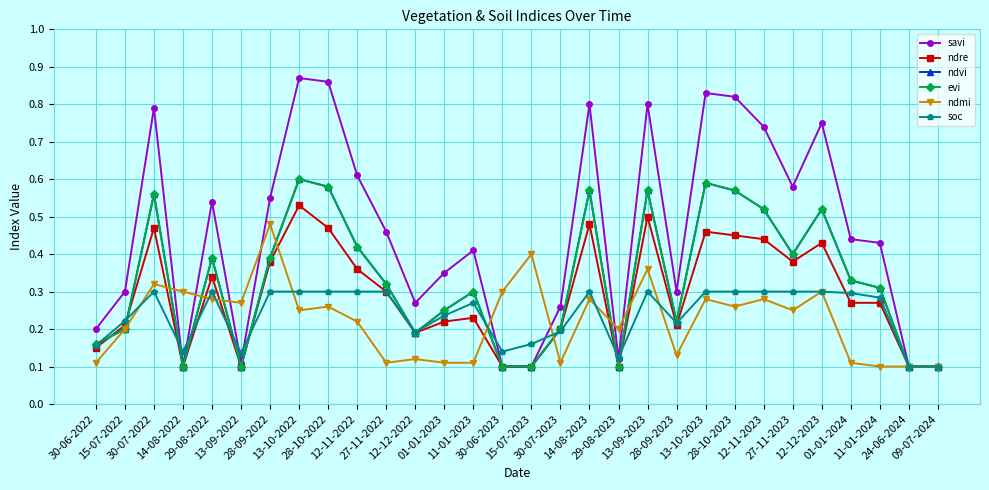

Reading left to right, transcribe all the data shown in this chart.

savi: 0.2	0.3	0.8	0.1	0.5	0.1	0.6	0.9	0.9	0.6	0.5	0.3	0.3	0.4	0.1	0.1	0.3	0.8	0.1	0.8	0.3	0.8	0.8	0.7	0.6	0.8	0.4	0.4	0.1	0.1
ndre: 0.1	0.2	0.5	0.1	0.3	0.1	0.4	0.5	0.5	0.4	0.3	0.2	0.2	0.2	0.1	0.1	0.2	0.5	0.1	0.5	0.2	0.5	0.5	0.4	0.4	0.4	0.3	0.3	0.1	0.1
ndvi: 0.2	0.2	0.6	0.1	0.4	0.1	0.4	0.6	0.6	0.4	0.3	0.2	0.2	0.3	0.1	0.1	0.2	0.6	0.1	0.6	0.2	0.6	0.6	0.5	0.4	0.5	0.3	0.3	0.1	0.1
evi: 0.2	0.2	0.6	0.1	0.4	0.1	0.4	0.6	0.6	0.4	0.3	0.2	0.2	0.3	0.1	0.1	0.2	0.6	0.1	0.6	0.2	0.6	0.6	0.5	0.4	0.5	0.3	0.3	0.1	0.1
ndmi: 0.1	0.2	0.3	0.3	0.3	0.3	0.5	0.2	0.3	0.2	0.1	0.1	0.1	0.1	0.3	0.4	0.1	0.3	0.2	0.4	0.1	0.3	0.3	0.3	0.2	0.3	0.1	0.1	0.1	0.1
soc: 0.2	0.2	0.3	0.1	0.3	0.1	0.3	0.3	0.3	0.3	0.3	0.2	0.2	0.3	0.1	0.2	0.2	0.3	0.1	0.3	0.2	0.3	0.3	0.3	0.3	0.3	0.3	0.3	0.1	0.1